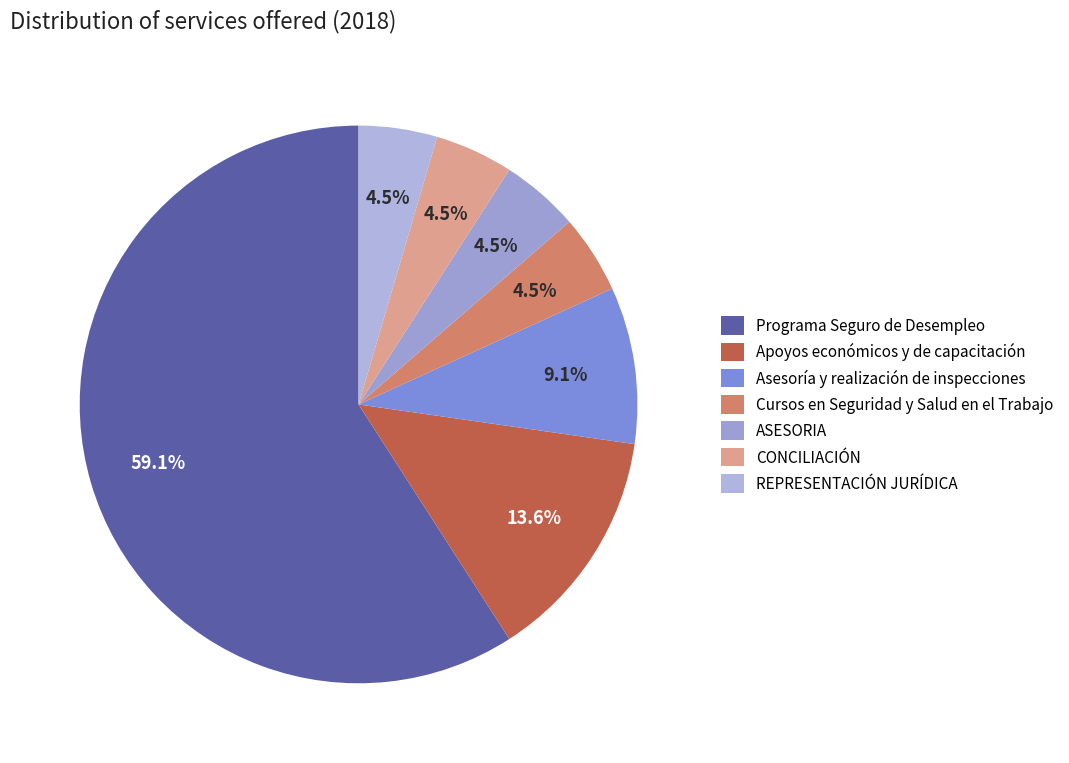

How many segments does this pie chart have?

7